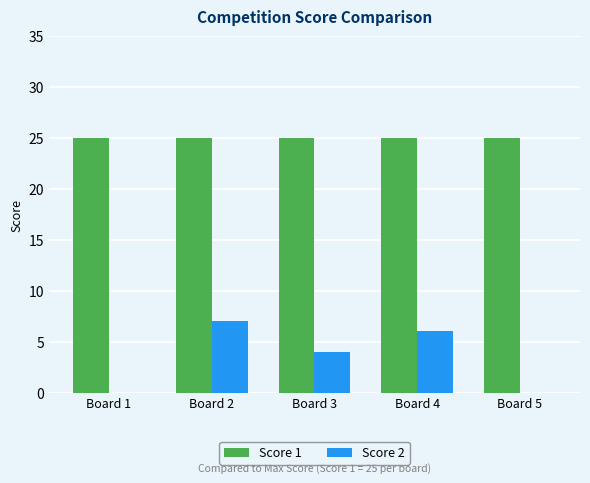

What is the greatest value displayed?

25